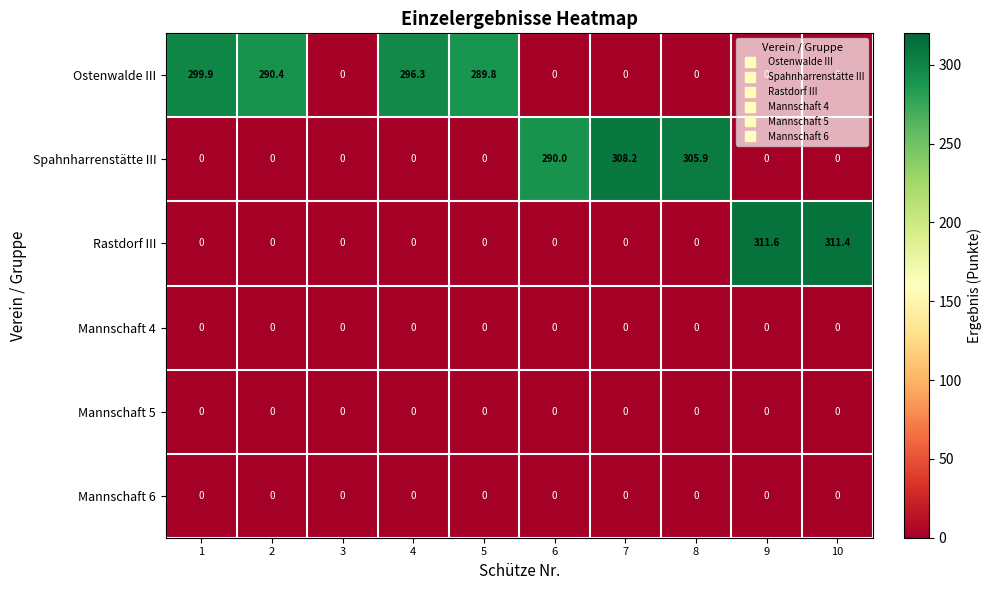

What is the total value across all series at 9?

311.6